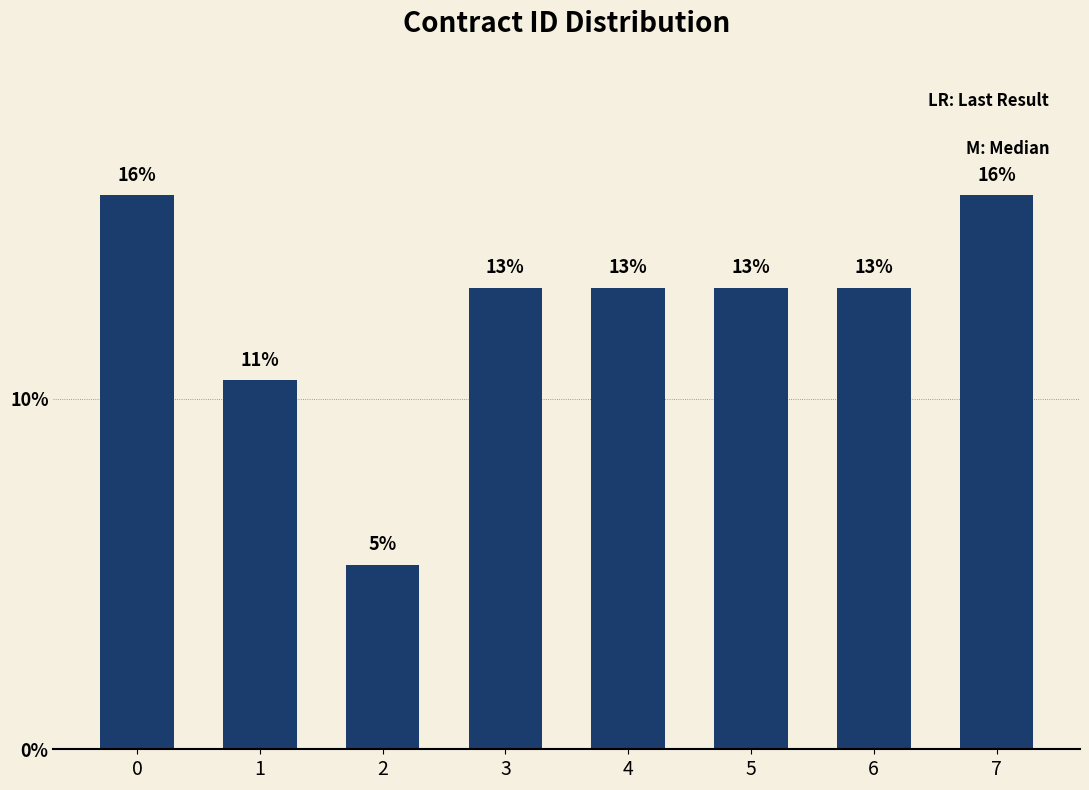

Does the chart contain any negative values?

No